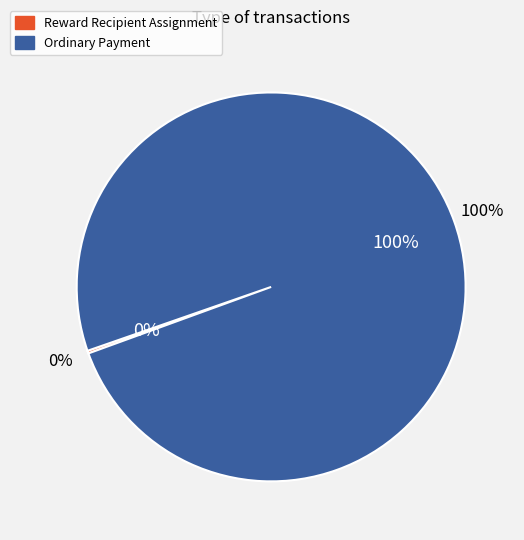

To the nearest percent, what portion does Ordinary Payment represent?

100%